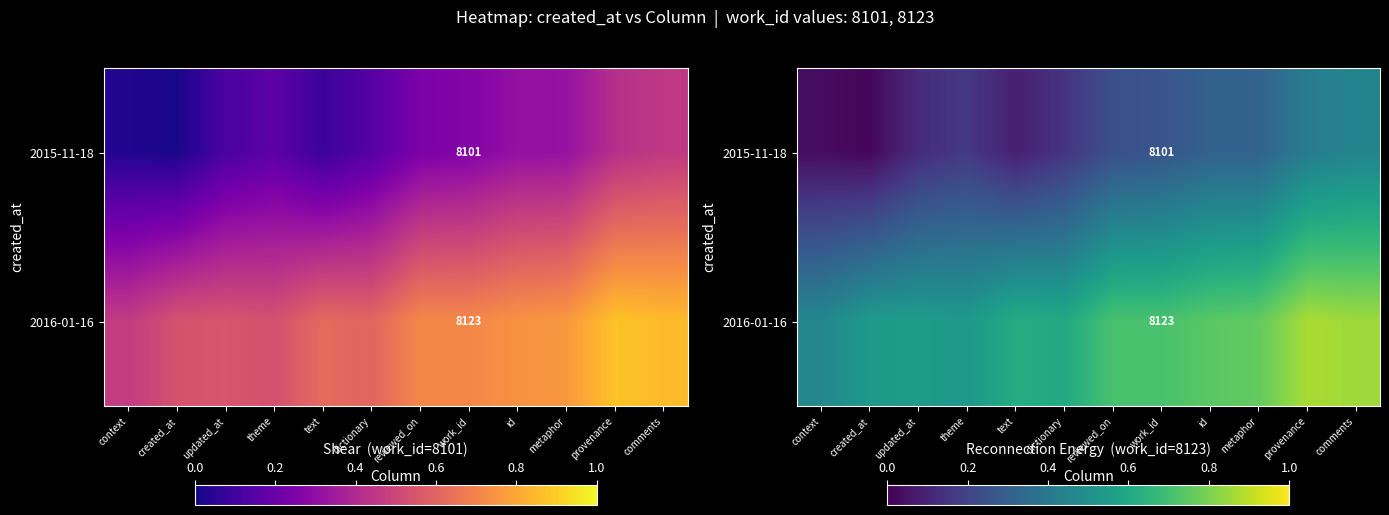

Count the number of data series in this chart.

2